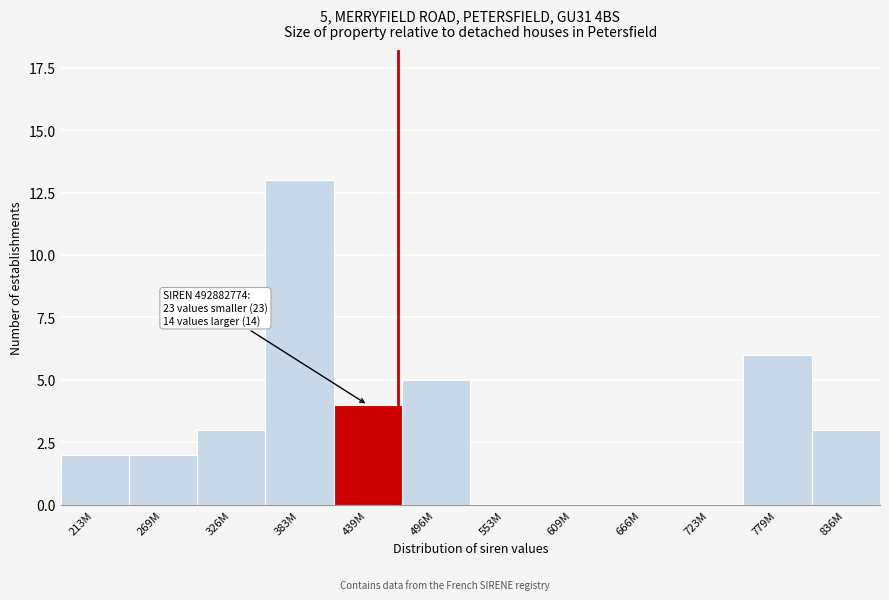

Which has a higher value, 326M or 779M?

779M